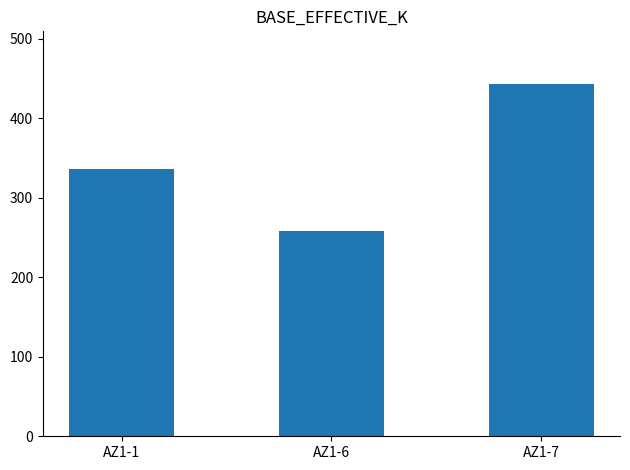

What is the change in value from AZ1-6 to AZ1-7?

+185